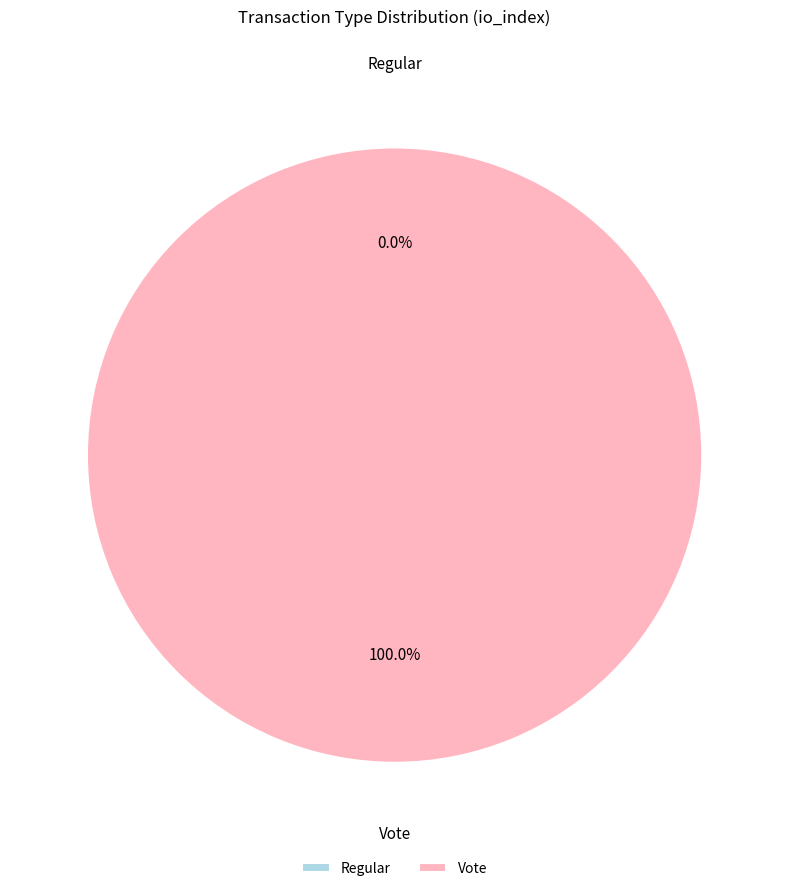

Count the number of slices in the pie.

2